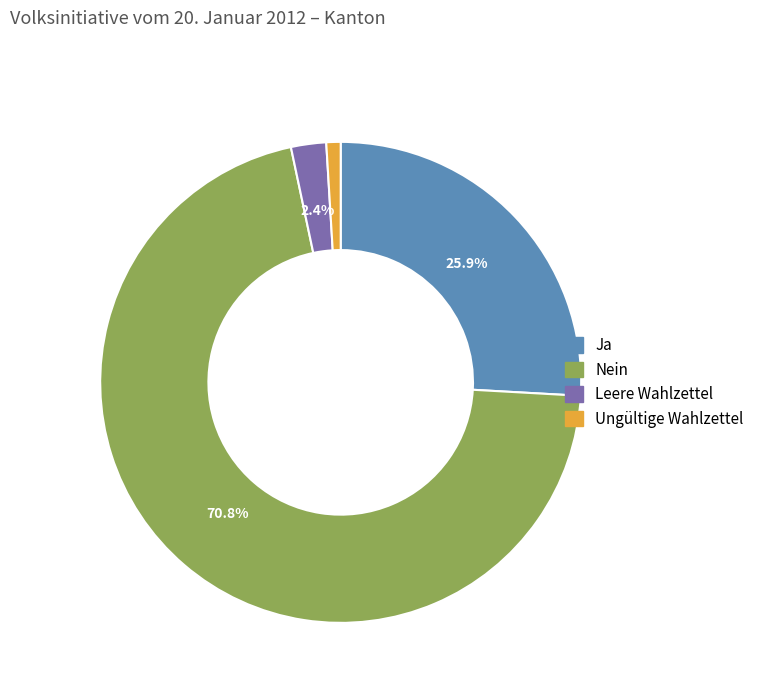

What is the majority slice?

Nein